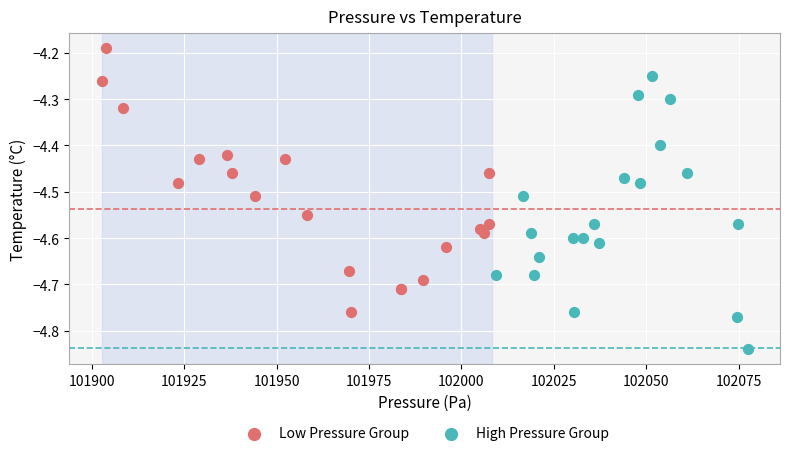

Which series contains the highest Y value?

Low Pressure Group